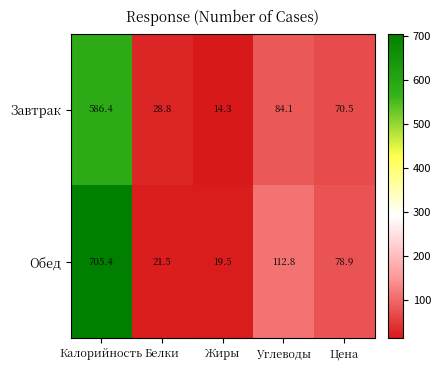

What value does the Завтрак series have at Жиры?

14.3